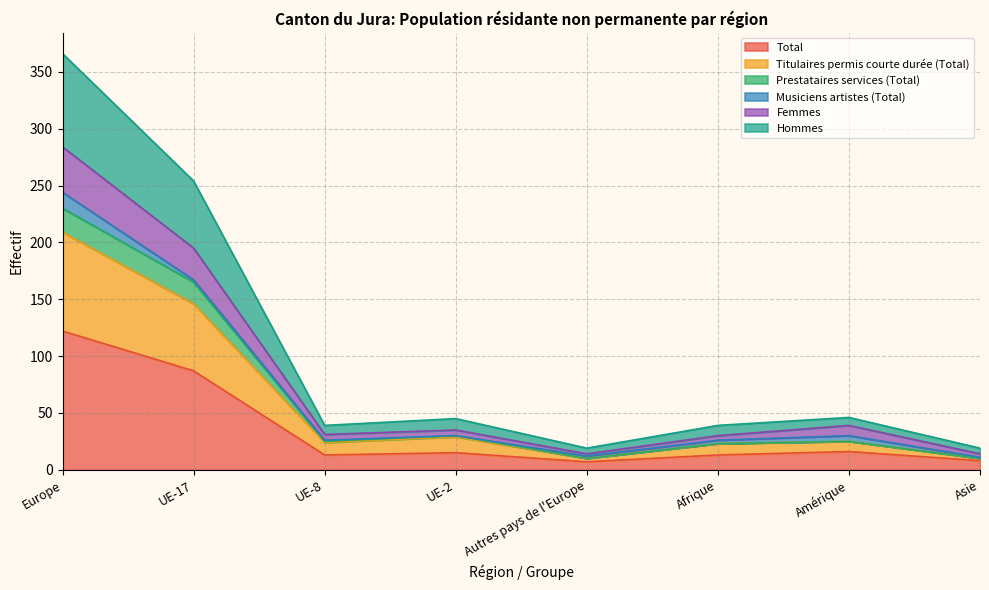

What is the highest value of the Total series?

122